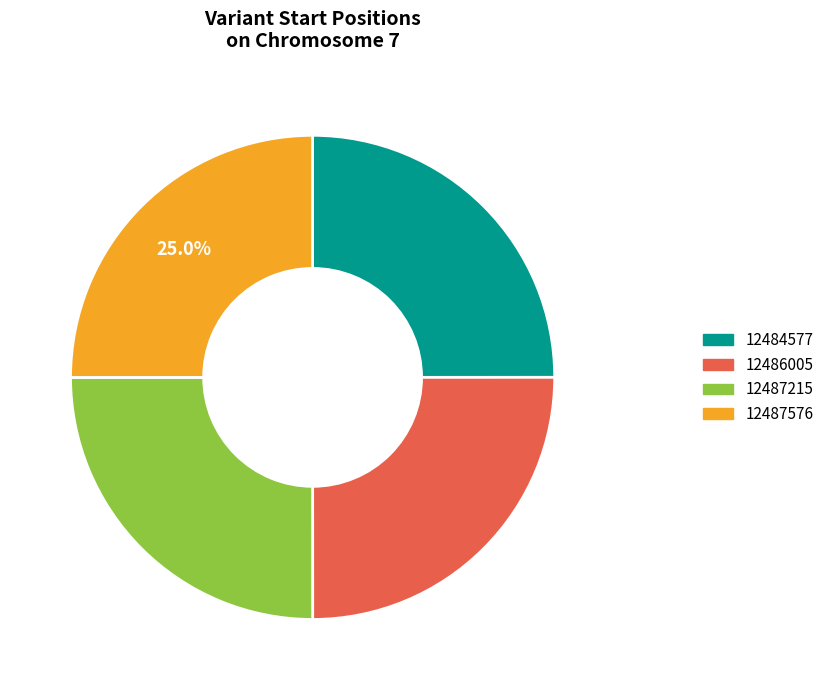

What is the ratio of the value at 12486005 to the value at 12487215?

1.0